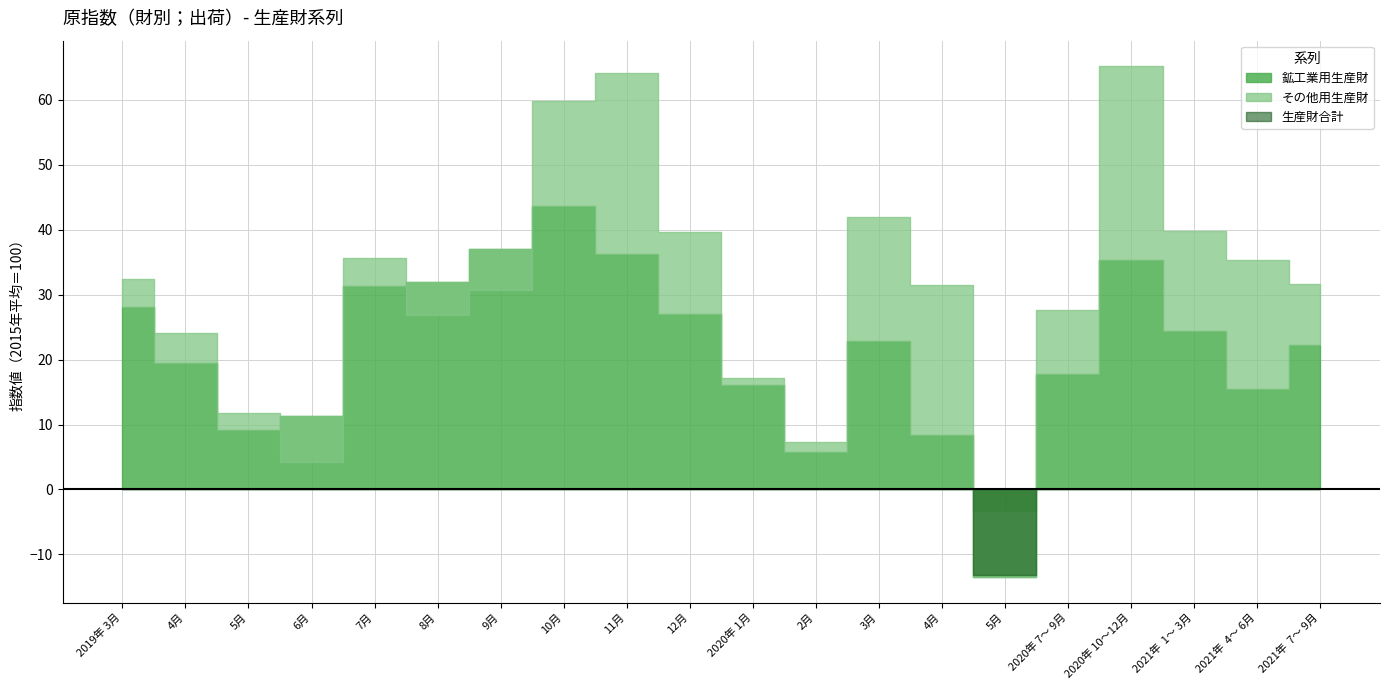

Is it true that 鉱工業用生産財 equals 160.6 at 3月?

False